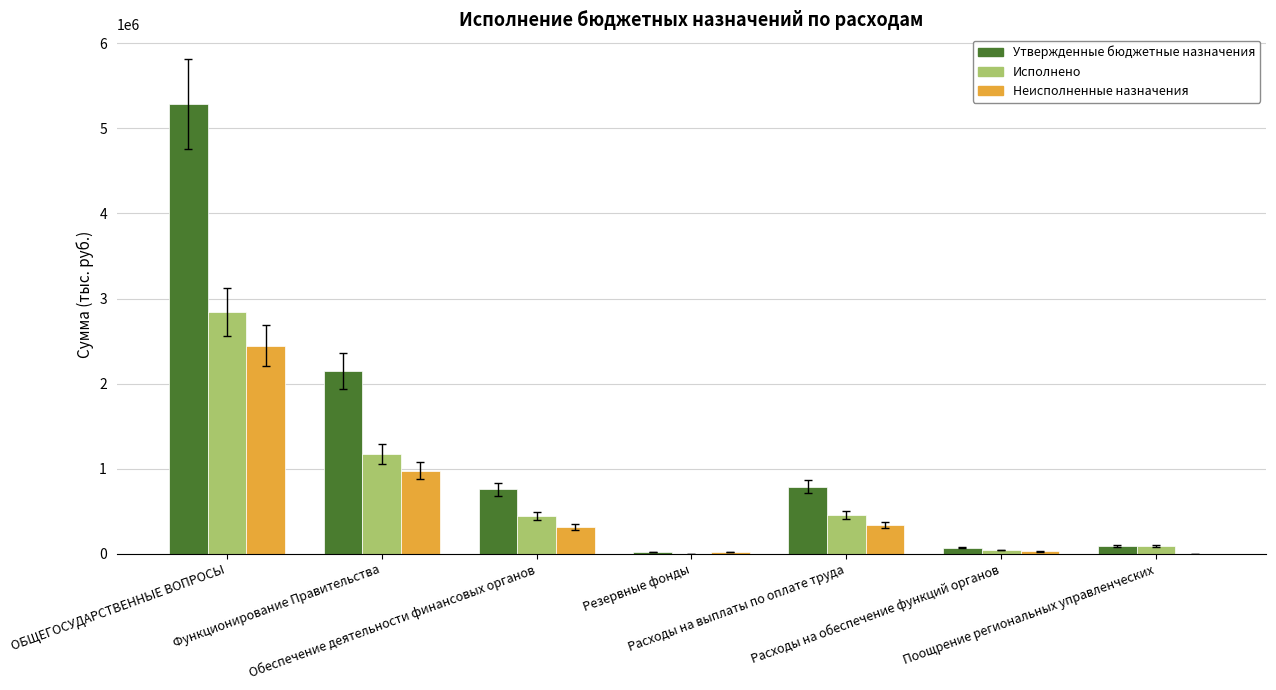

The Неисполненные назначения series shows 20000.0 at Резервные фонды. True or false?

True